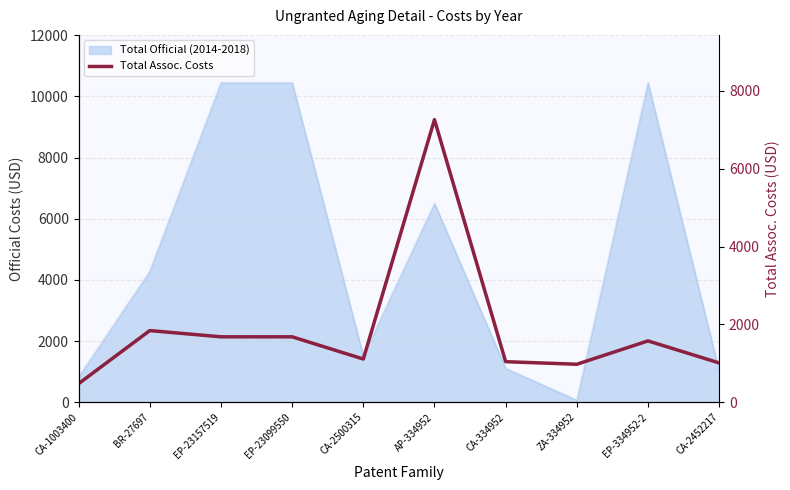

The value at BR-27697 is 1840. True or false?

True